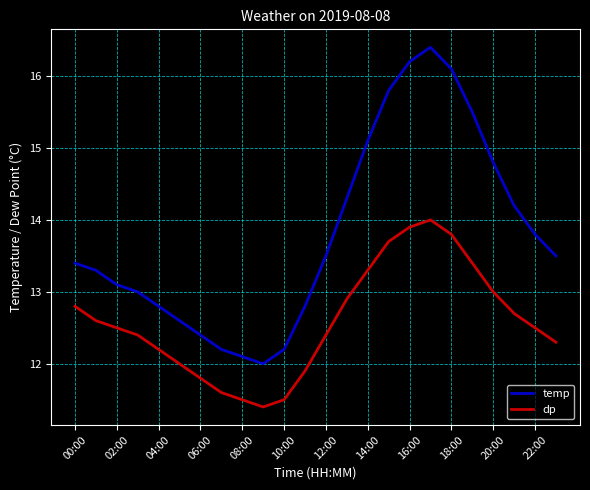

List the series in order of their overall mean, highest first.

temp, dp